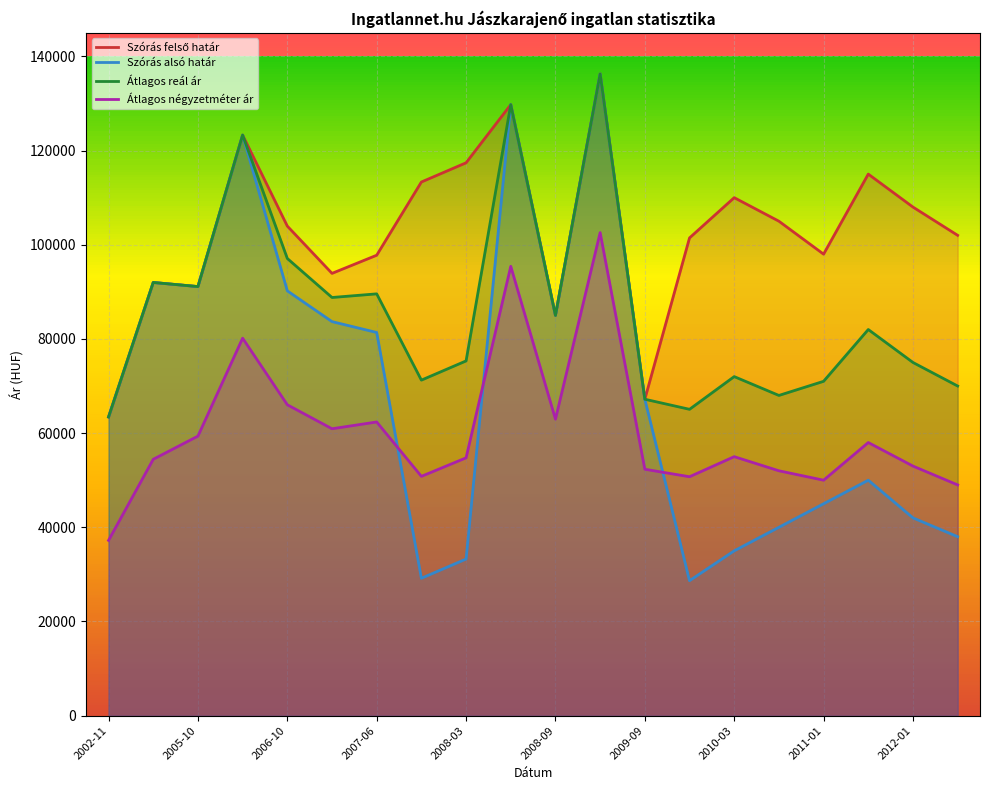

What is the total value across all series at 2002-11?

227488